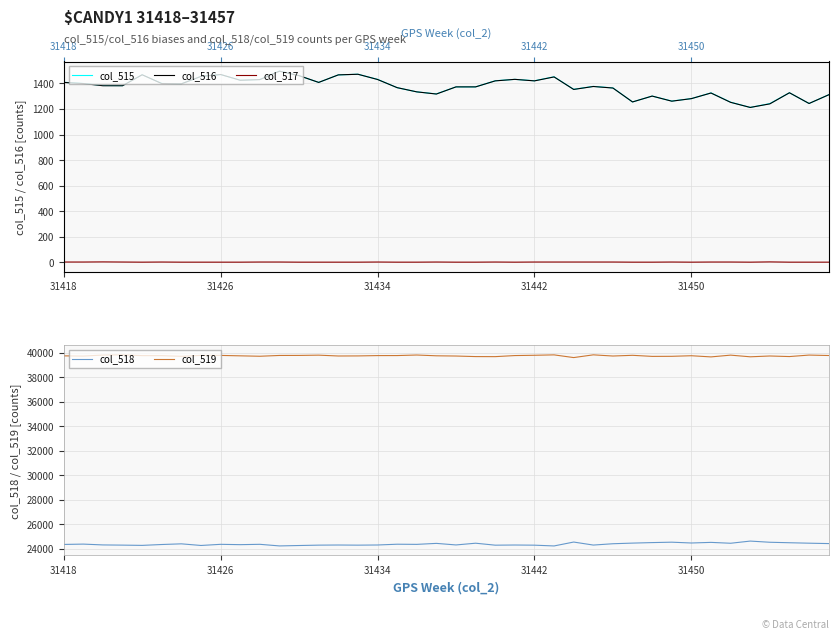

The col_518 series shows 24304 at 31442. True or false?

True